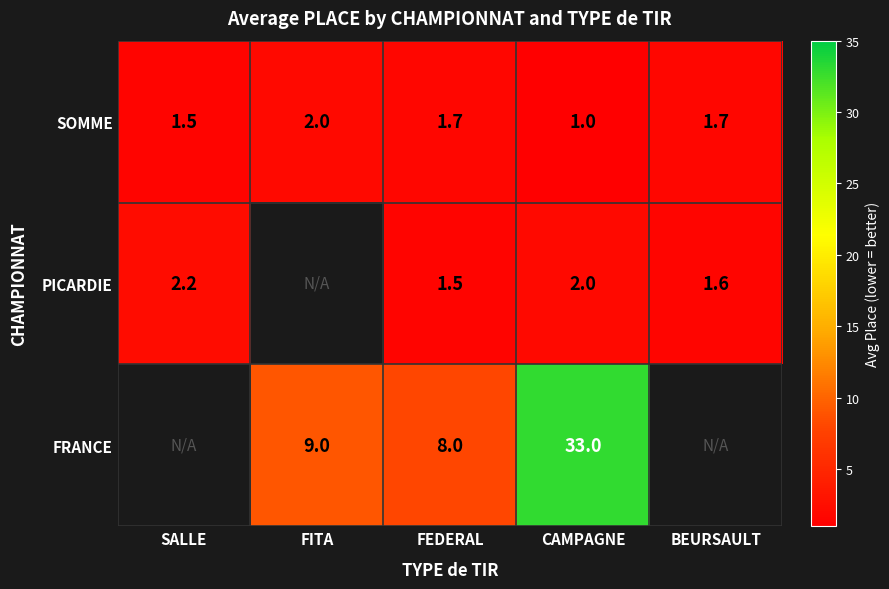

What is the average value of the SOMME series?

1.6